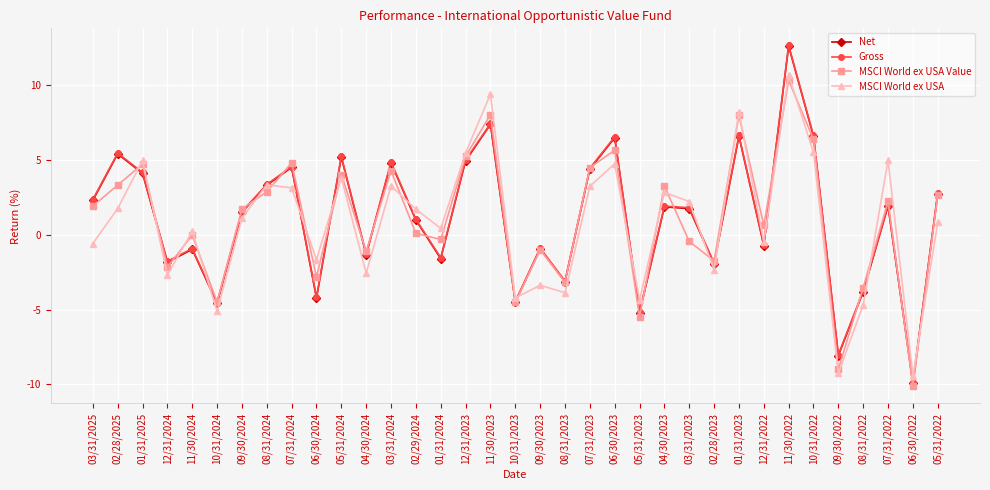

Between which two adjacent categories do Gross and MSCI World ex USA Value first intersect?

02/28/2025 and 01/31/2025